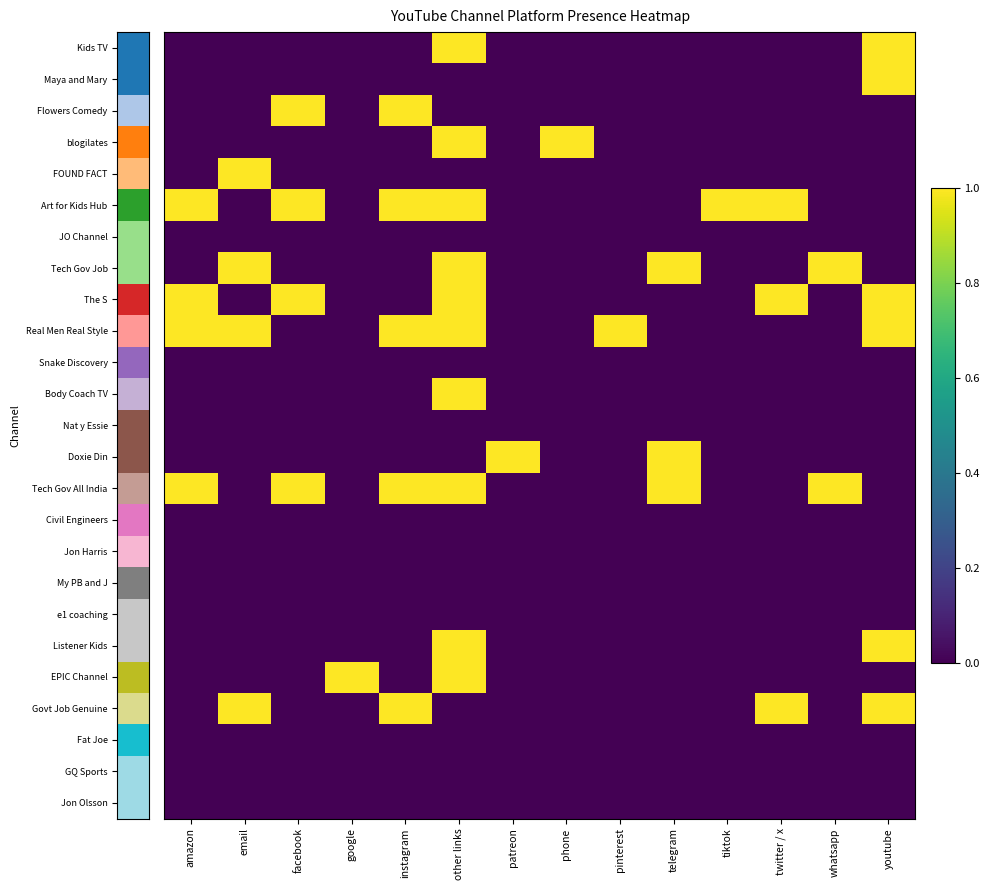

Which has a higher value, whatsapp or pinterest?

whatsapp